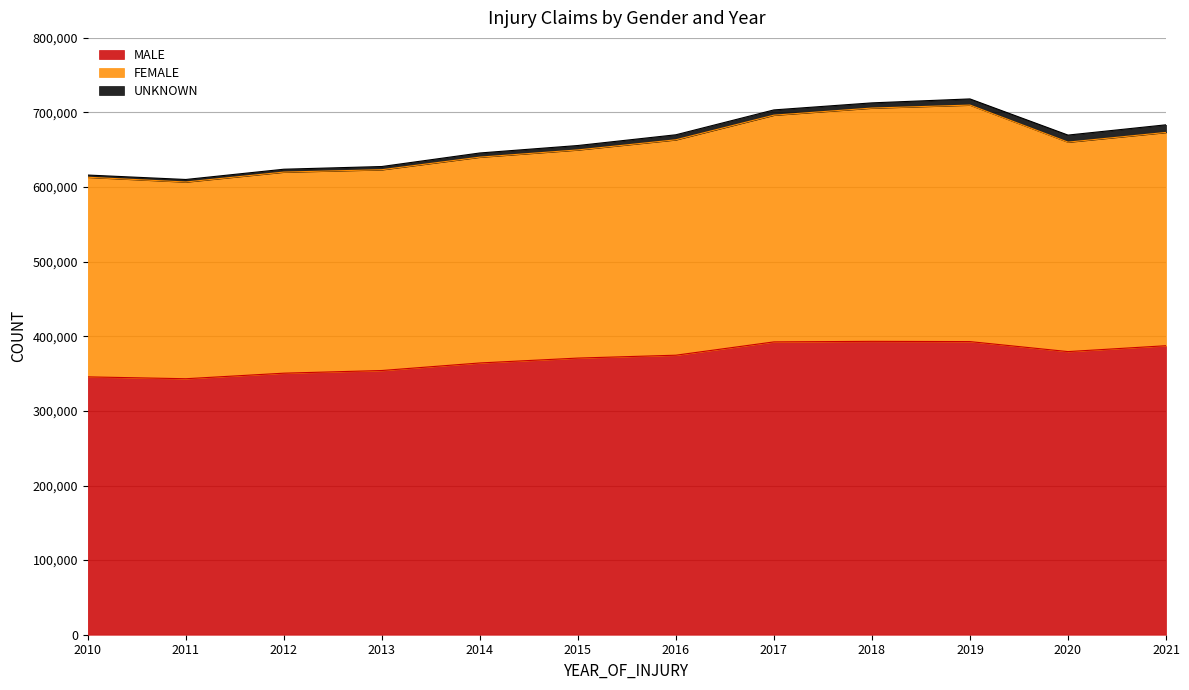

At which category does FEMALE reach its first local peak?

2012